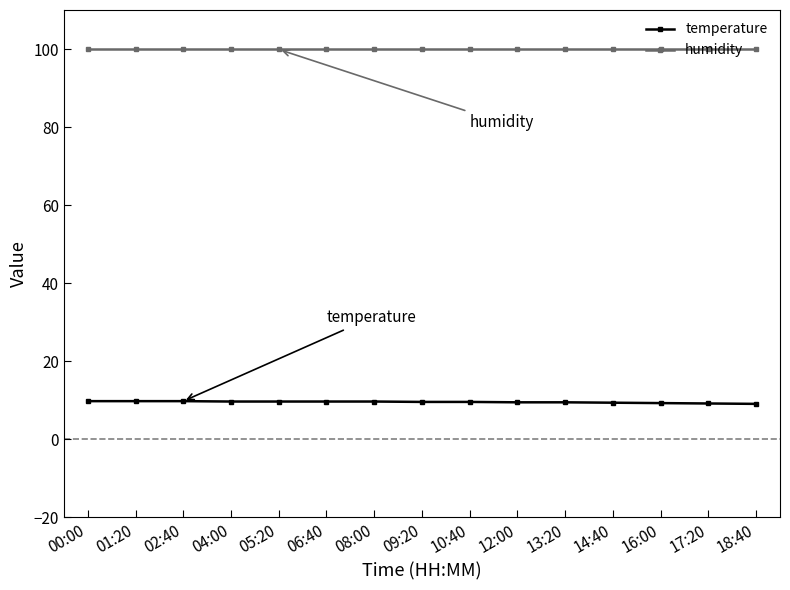

What is the difference between the temperature values at 16:00 and 02:40?

0.5